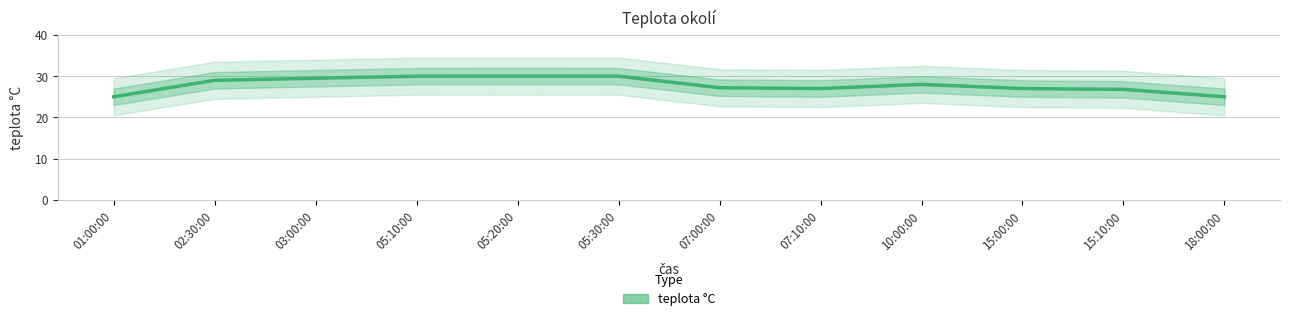

Does the chart have visible grid lines?

Yes